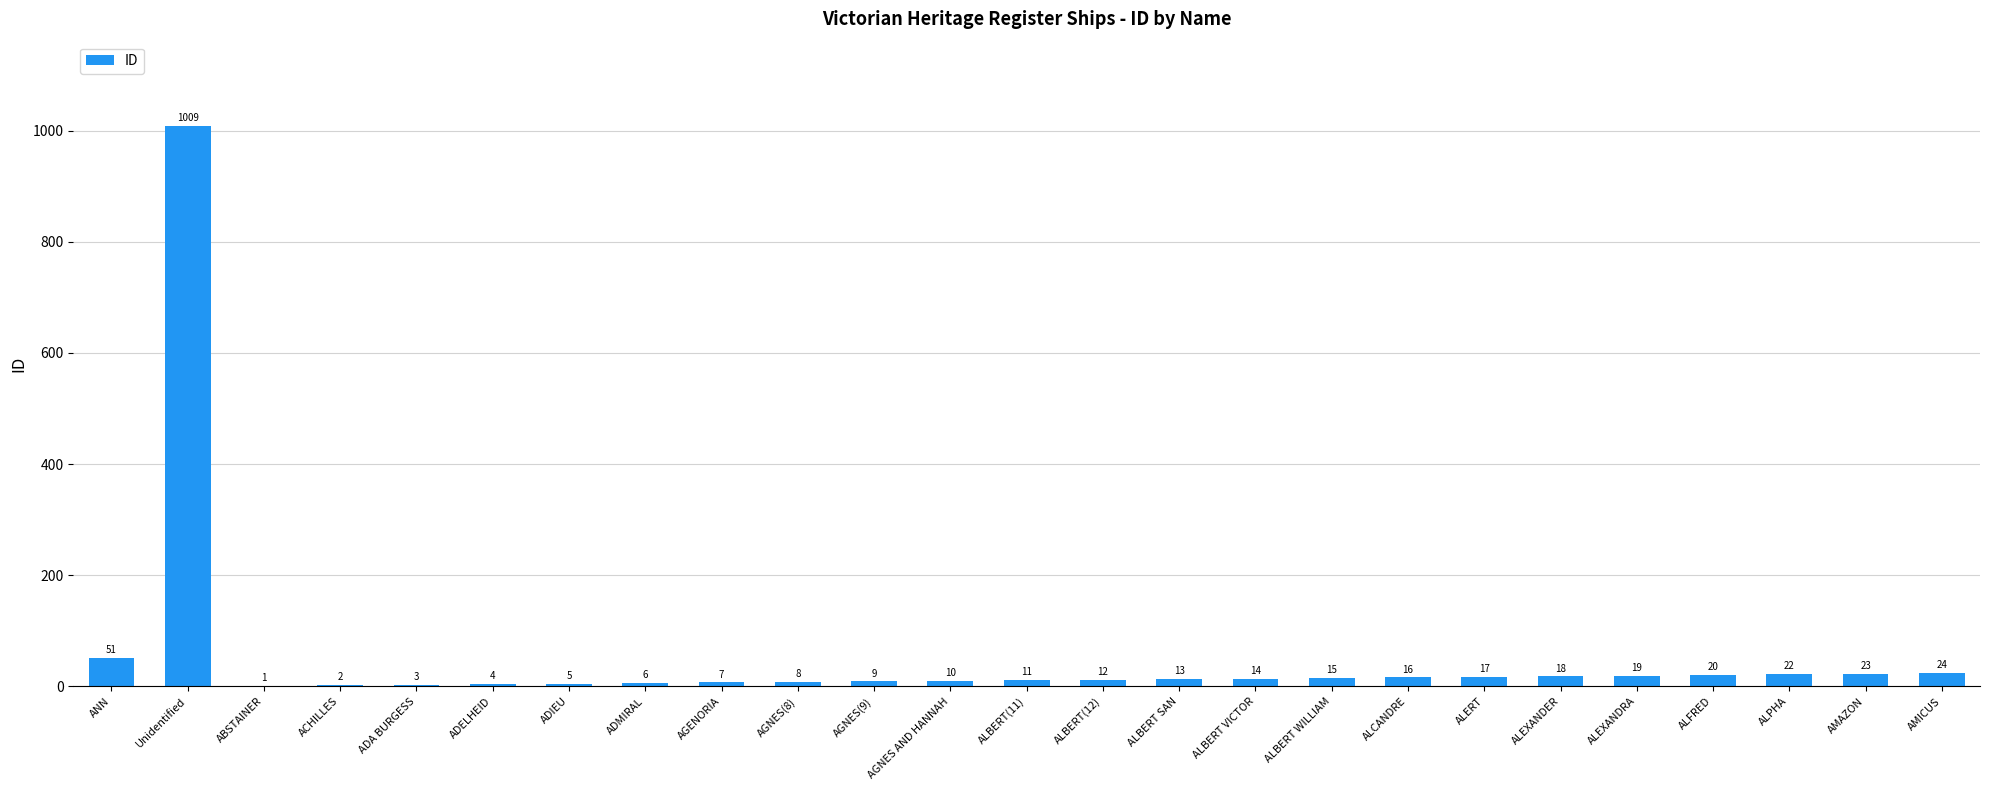

What is the sum of the values at ALPHA and ALBERT(11)?

33